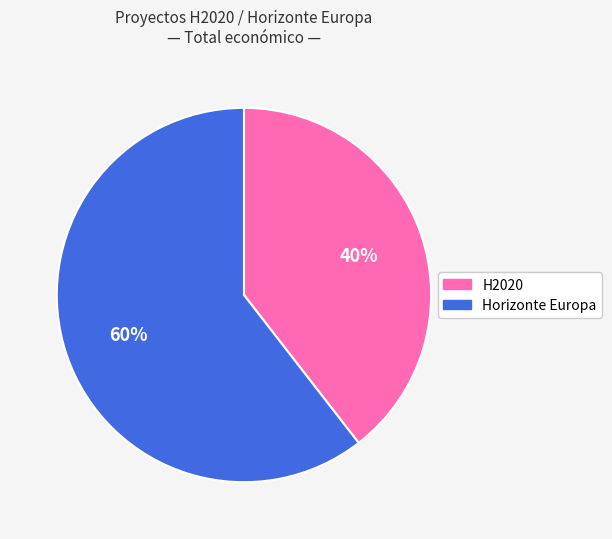

To the nearest percent, what is the average slice percentage?

50%